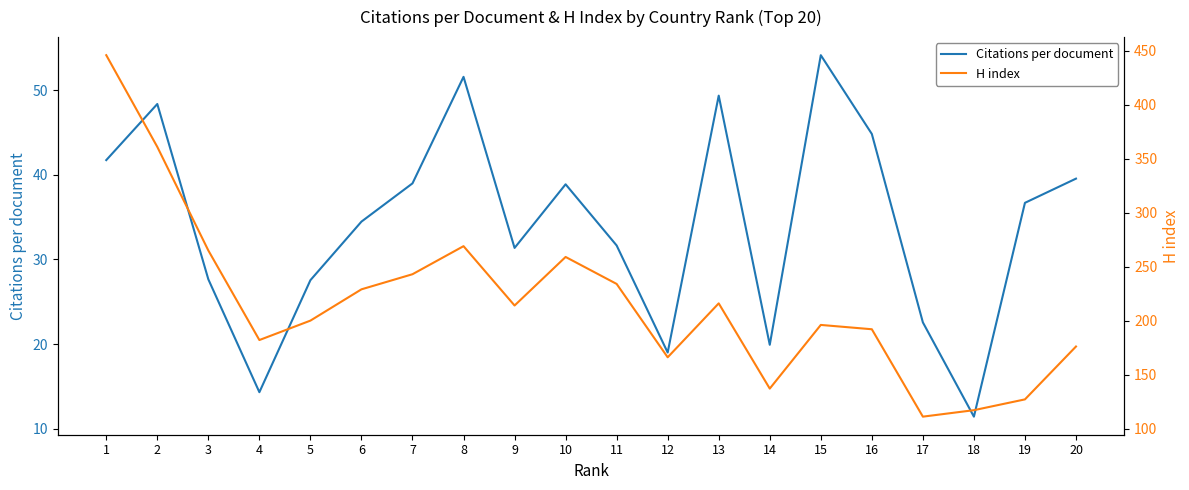

Which category has the highest value in the Citations per document series?

15